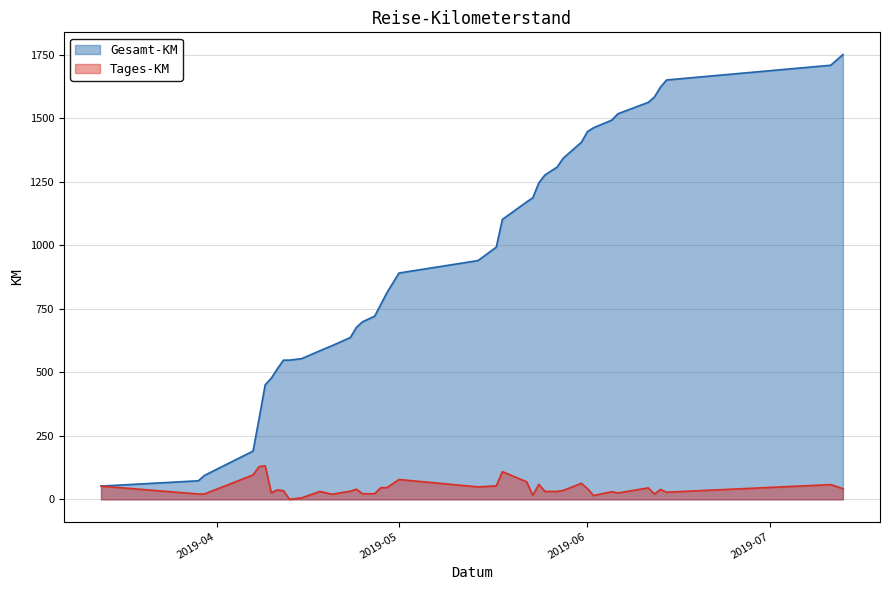

How many lines are shown in the chart?

2